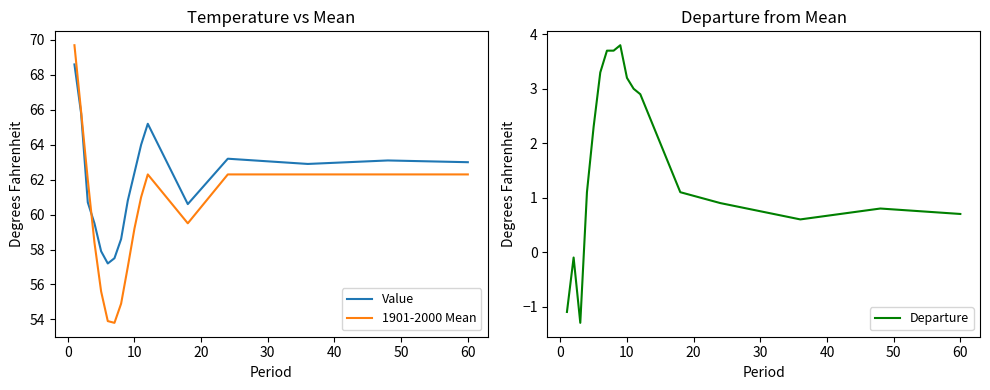

What are all the series names shown in the legend?

Value, 1901-2000 Mean, Departure